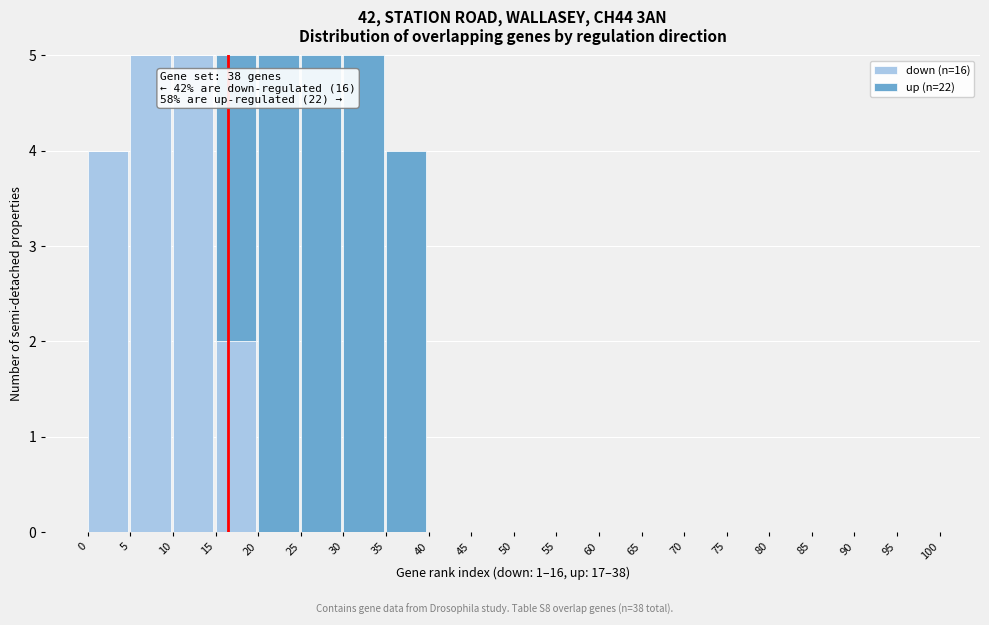

What is the sum of all down (n=16) values?

16